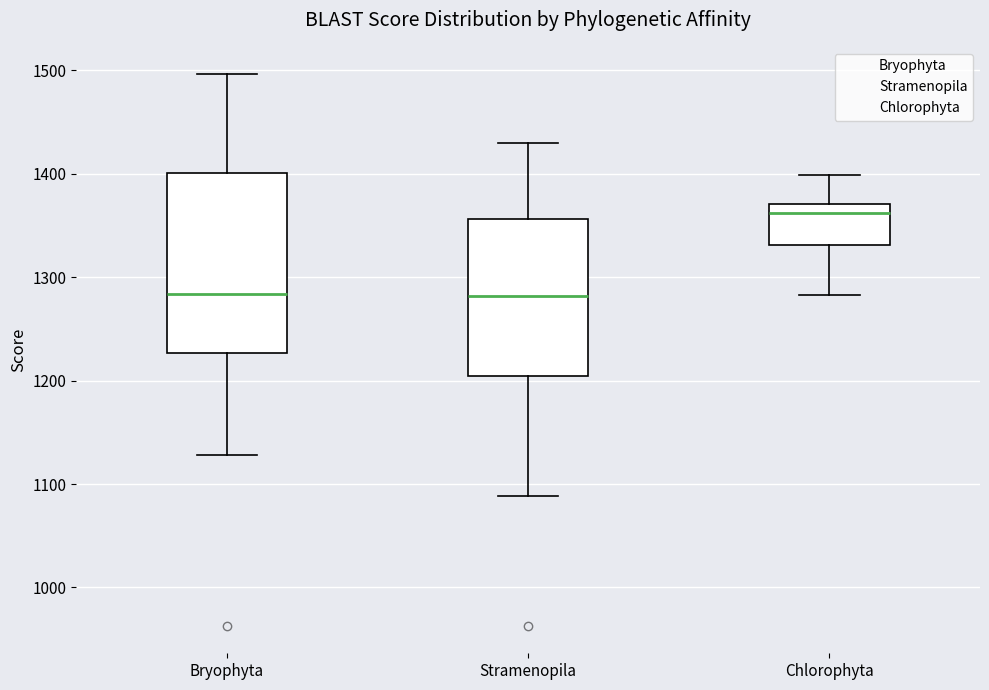

Reading left to right, transcribe this box plot: for each box, give where its median line is, the range the box spans, and where its two whiskers end, as read against the y-axis. The values are not printed on the chart, so give them approximately, as read against the axis.

Bryophyta: median 1280, box 1230 to 1400, whiskers 1130 to 1500
Stramenopila: median 1280, box 1200 to 1360, whiskers 1090 to 1430
Chlorophyta: median 1360, box 1330 to 1370, whiskers 1280 to 1400